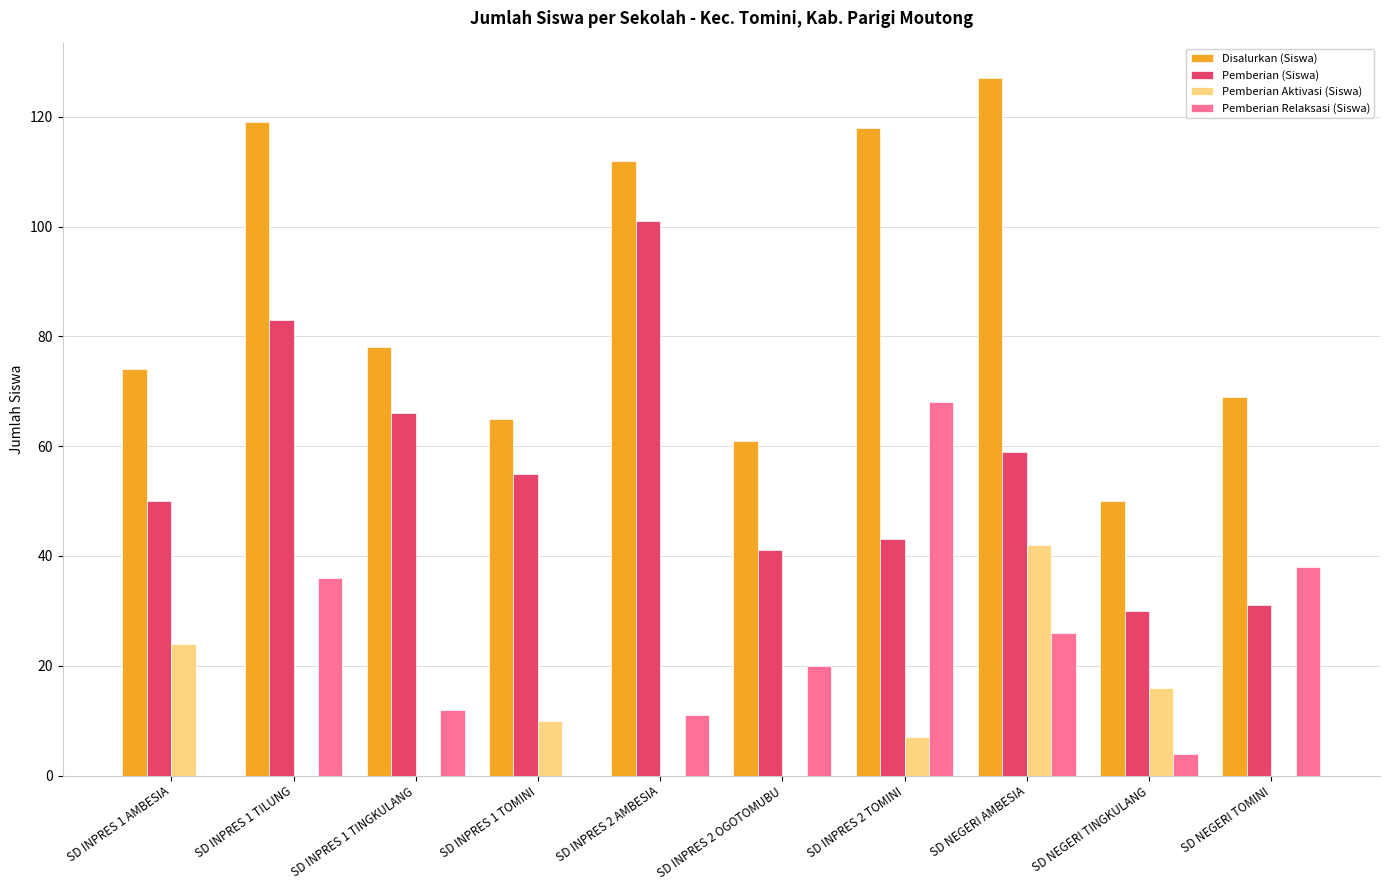

What is the spread (max minus min) of values at SD NEGERI AMBESIA?

101